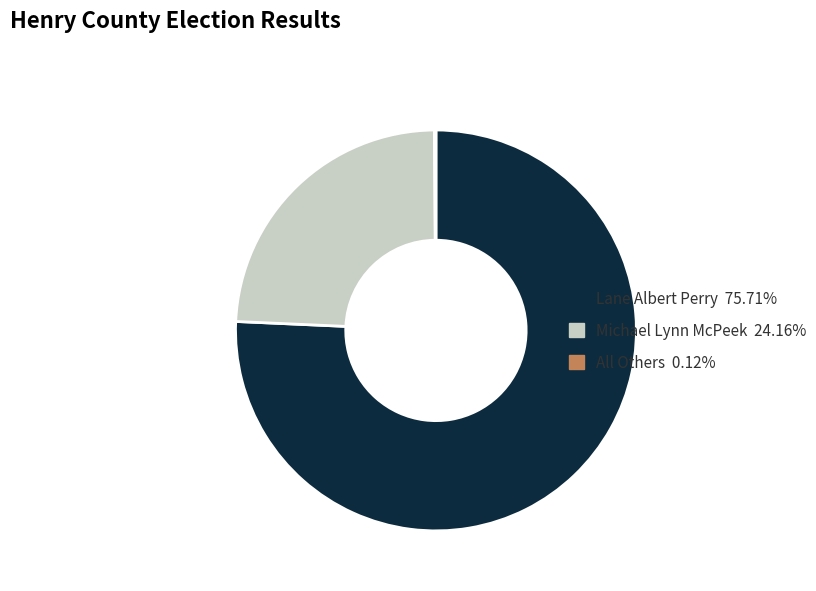

Which has a higher value, Lane Albert Perry or Michael Lynn McPeek?

Lane Albert Perry